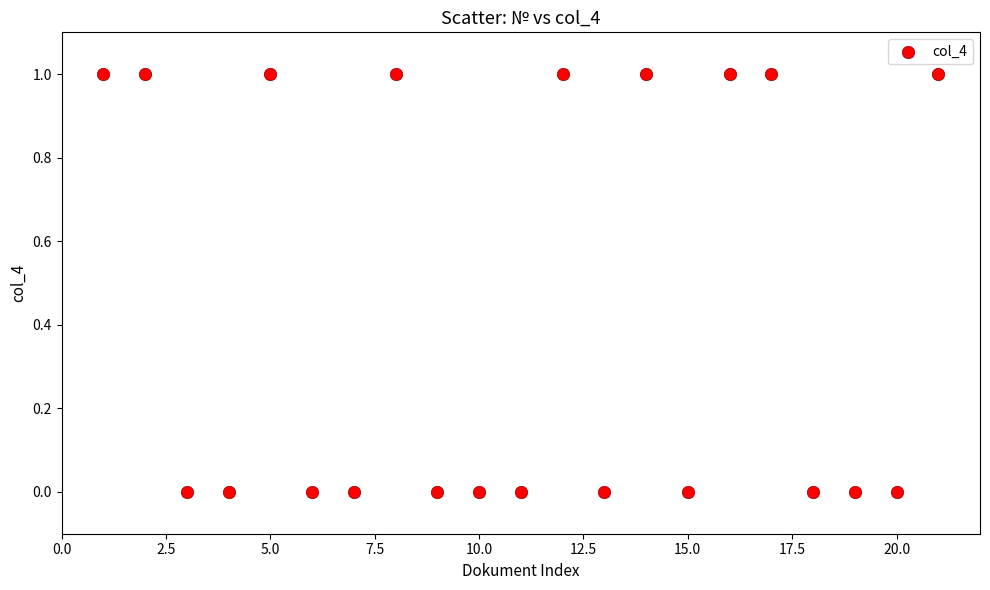

What is the range of X values (max minus min)?

20